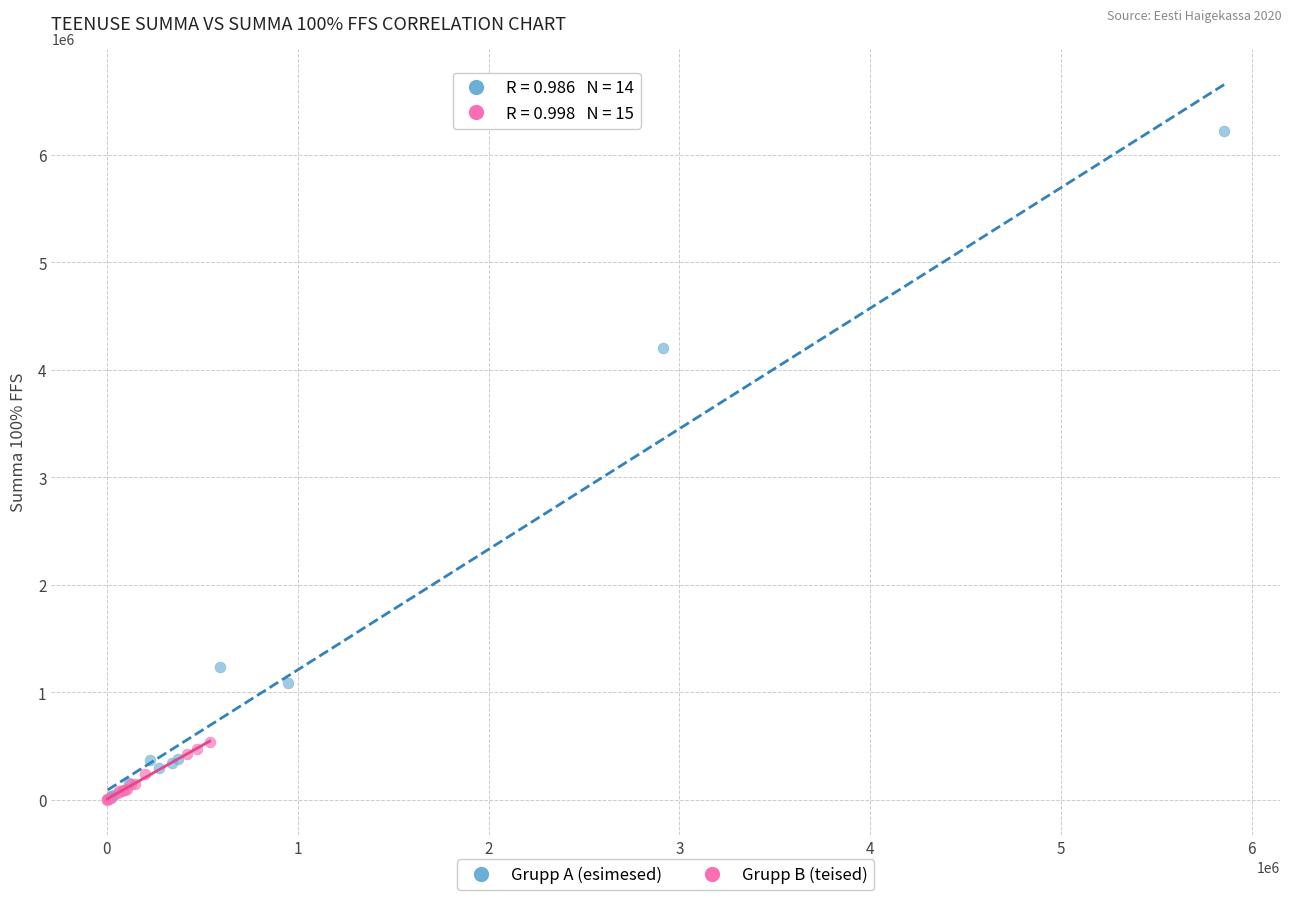

Which series has the widest spread of Y values?

Grupp A (esimesed)